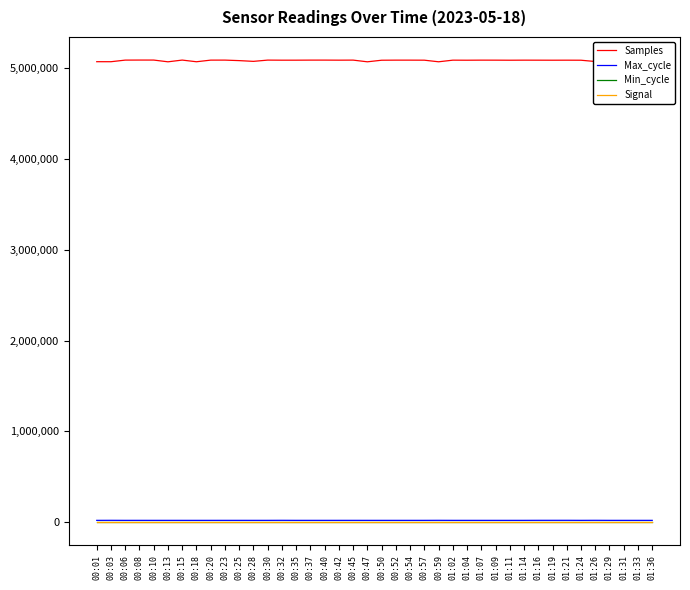

Rank the series by their maximum value, from highest to lowest.

Samples, Max_cycle, Min_cycle, Signal